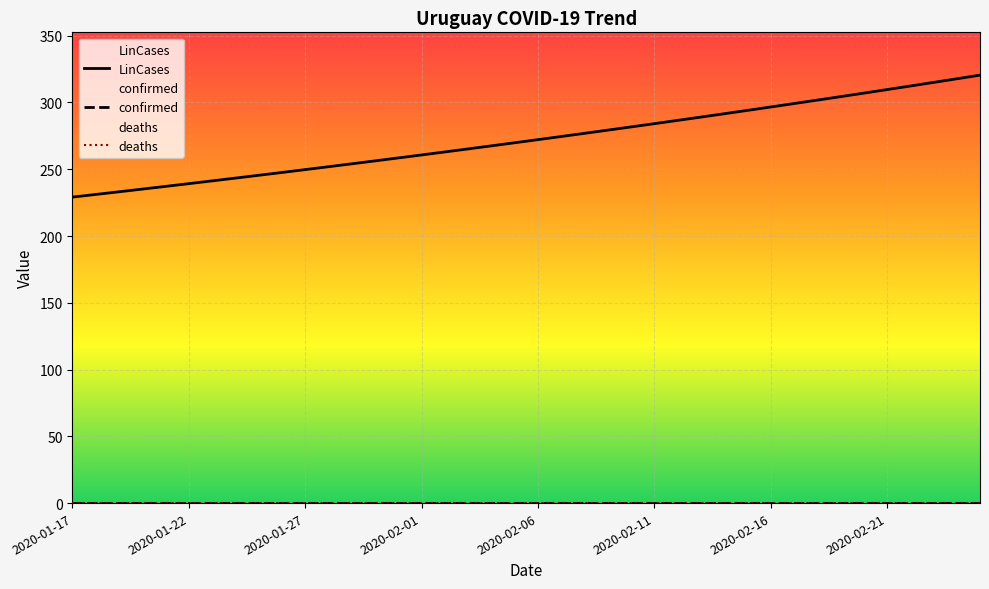

True or false: confirmed and LinCases cross at least once.

False